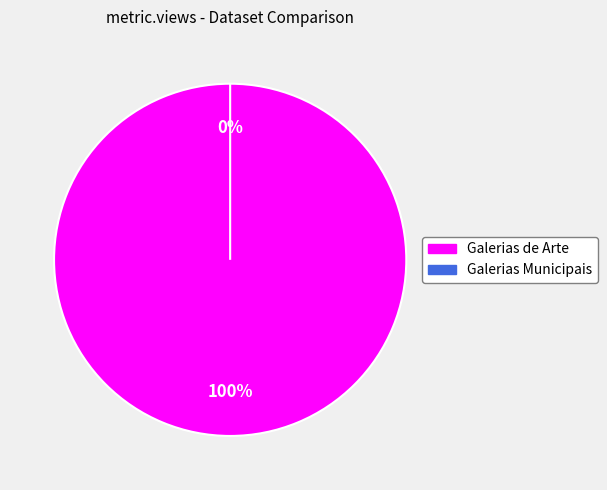

Do Galerias Municipais and Galerias de Arte together represent more than half of the pie?

Yes